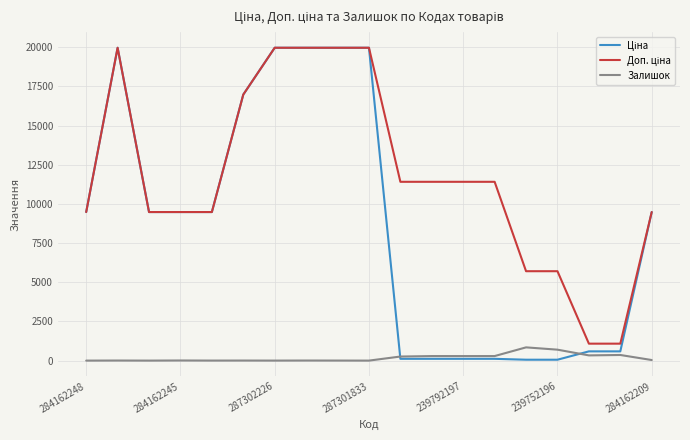

What is the maximum value shown in the chart?

19964.2